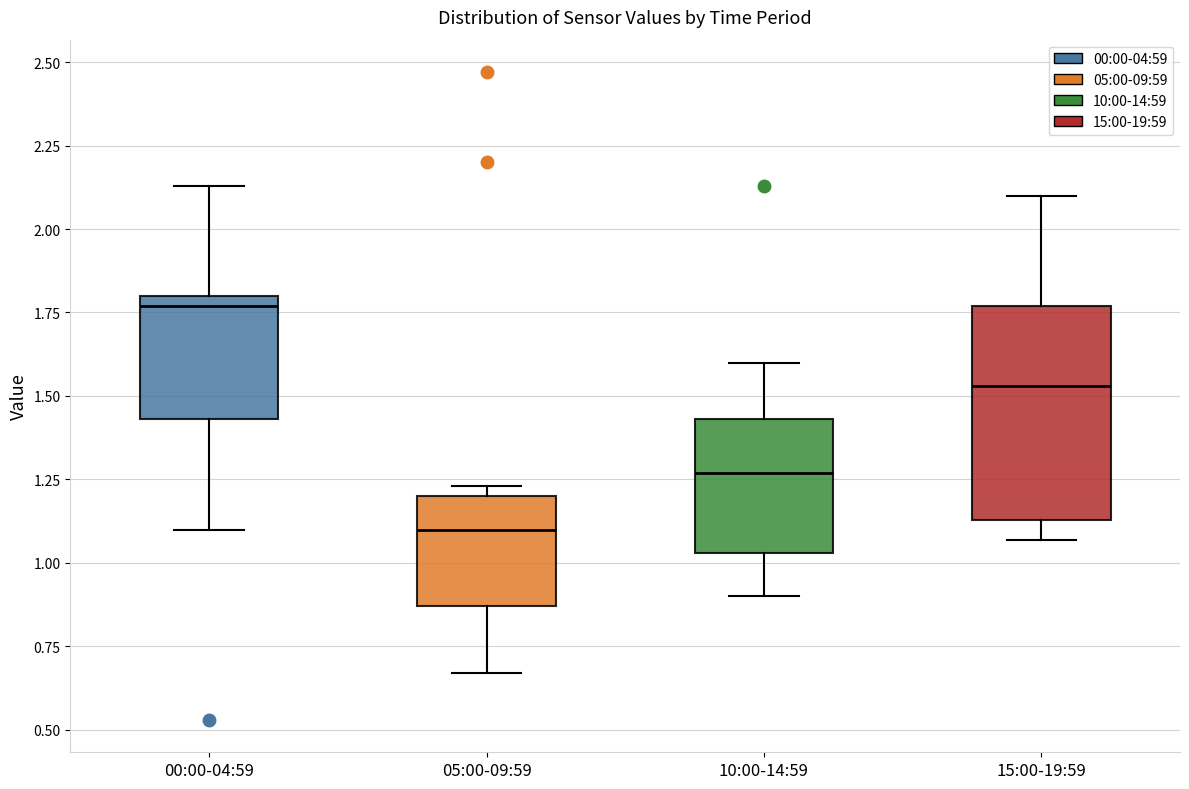

Comparing the boxes themselves (not the whiskers), which one is the tallest?

15:00-19:59